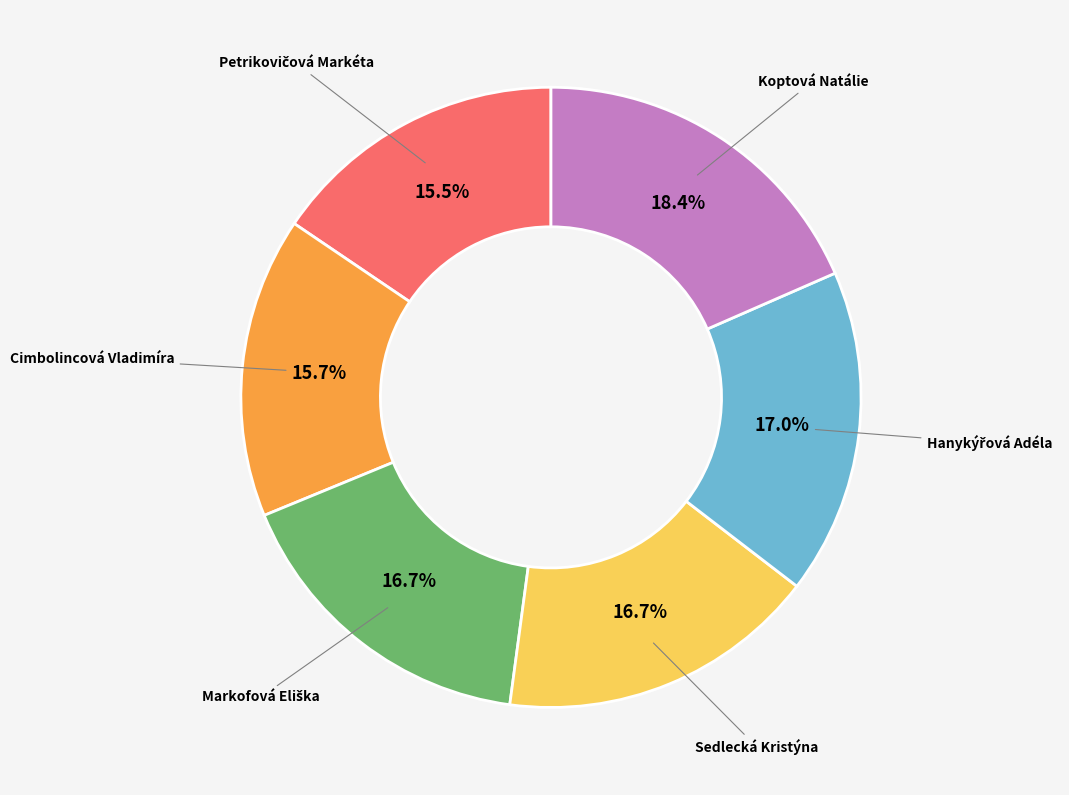

Is there a majority slice in this chart?

No